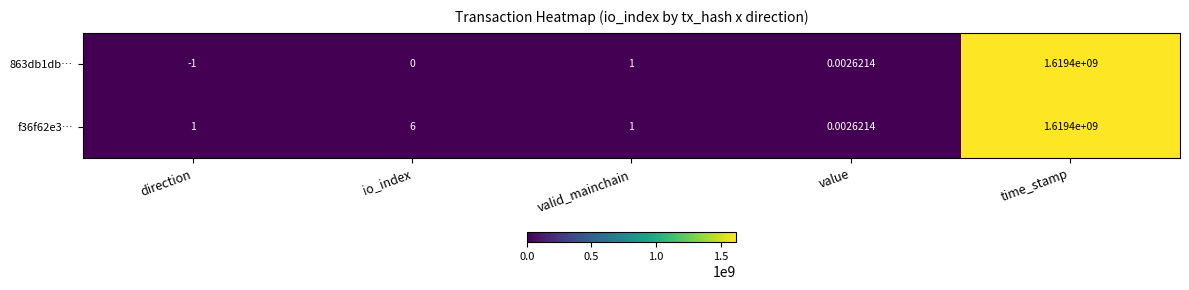

How many categories are shown in the chart?

5